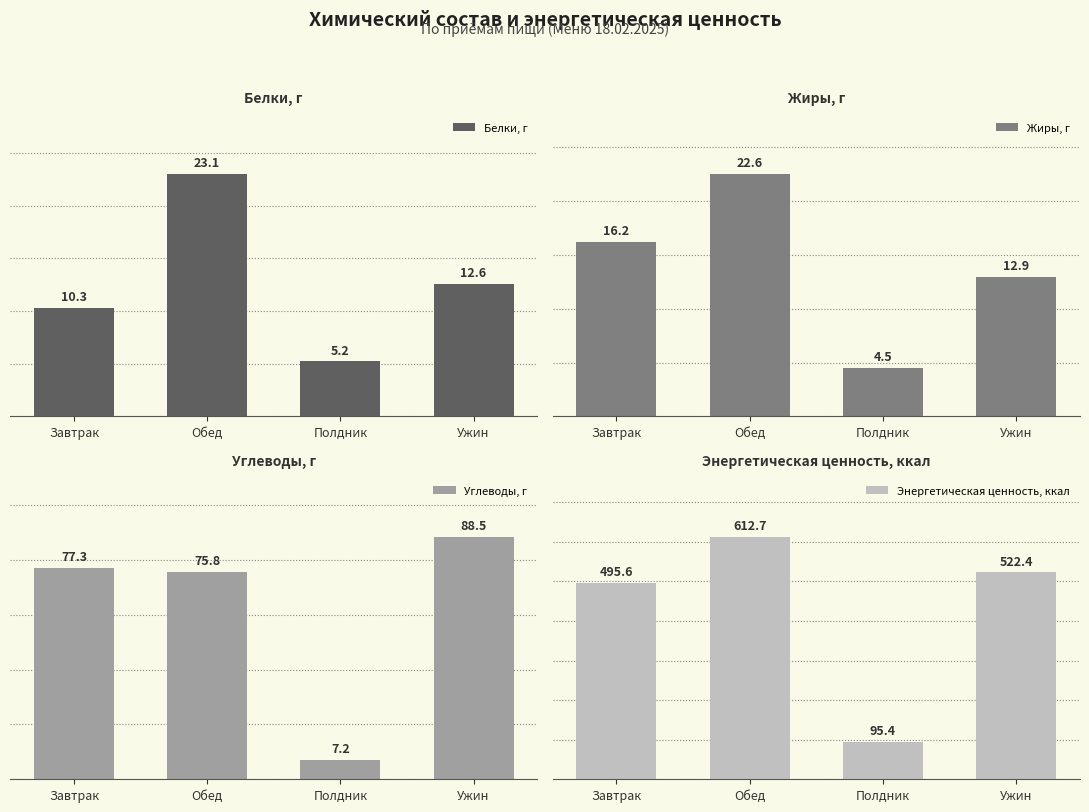

Are the bars horizontal?

No